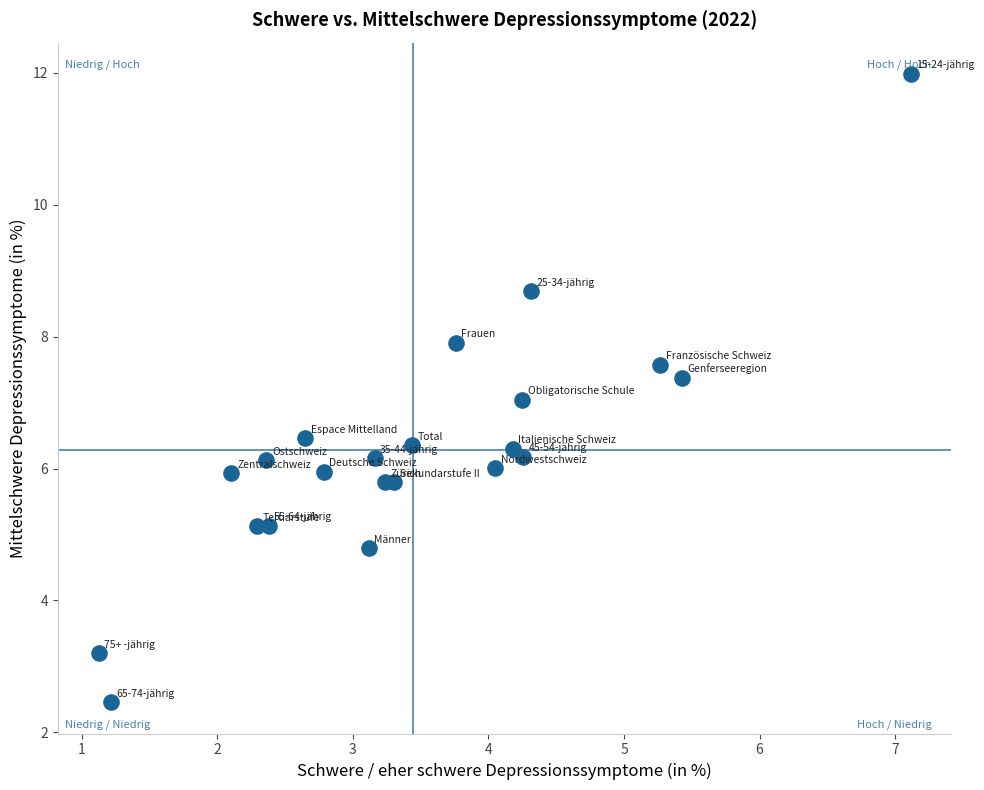

What is the range of X values (max minus min)?

6.0